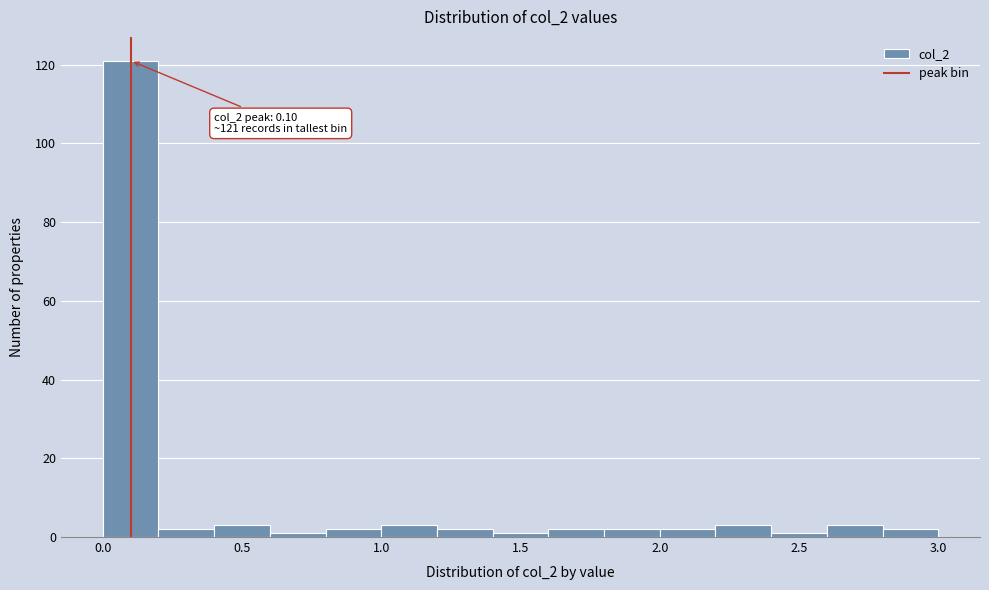

Which range on the x-axis has the tallest bar?

0.0 to 0.2